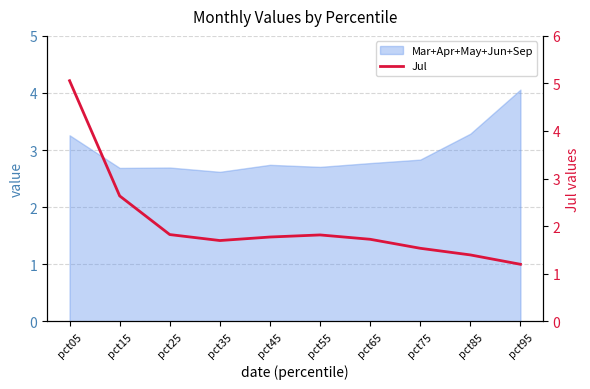

Where is the first local maximum?

pct55